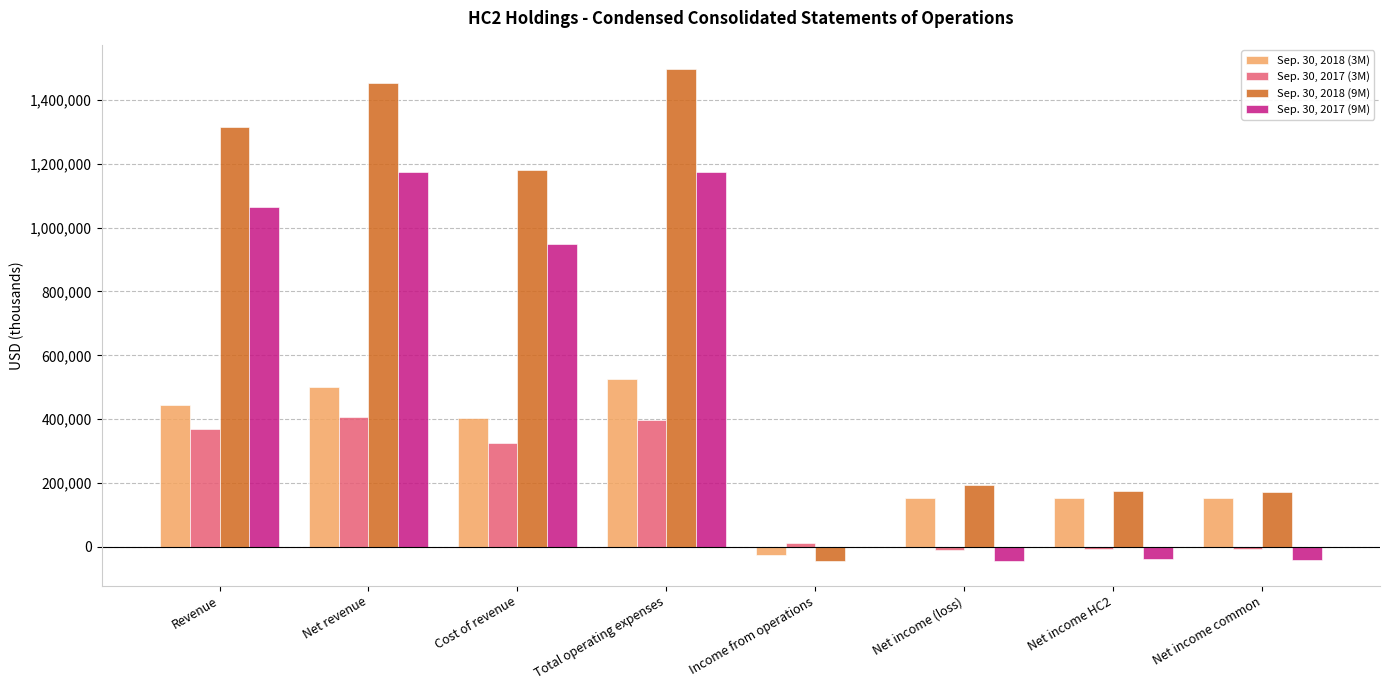

How many groups of bars are there?

8